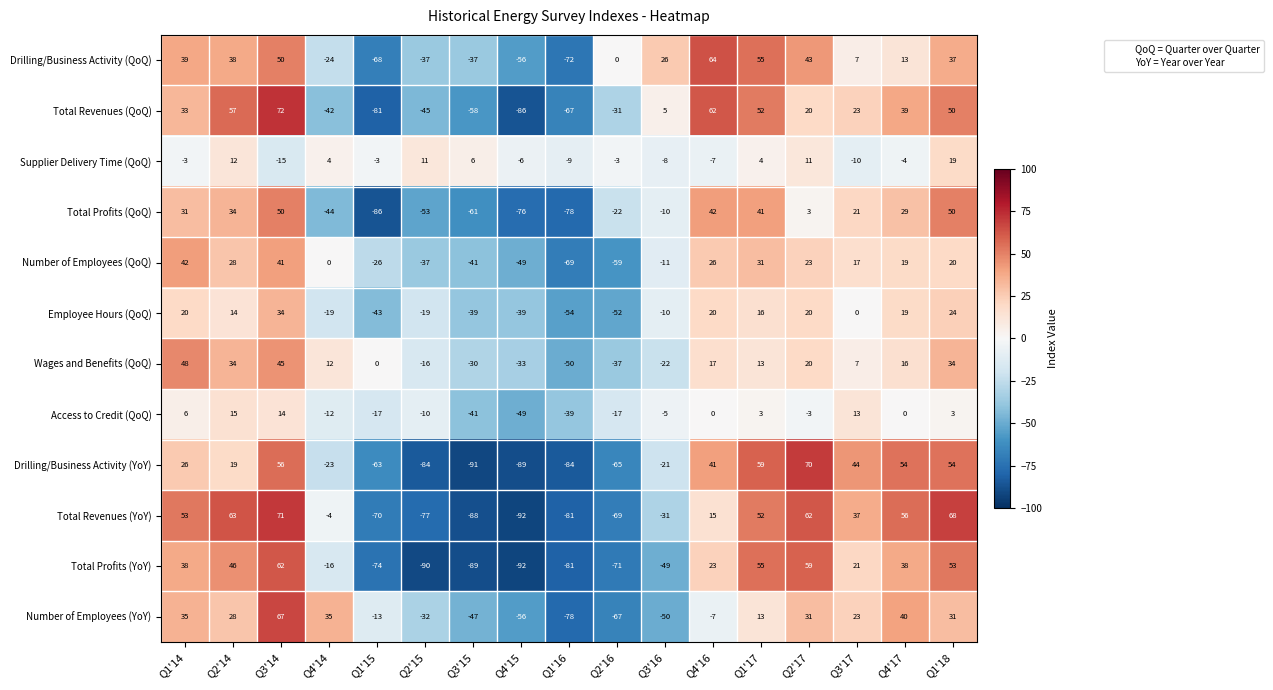

What is the spread (max minus min) of values at Q2'16?

71